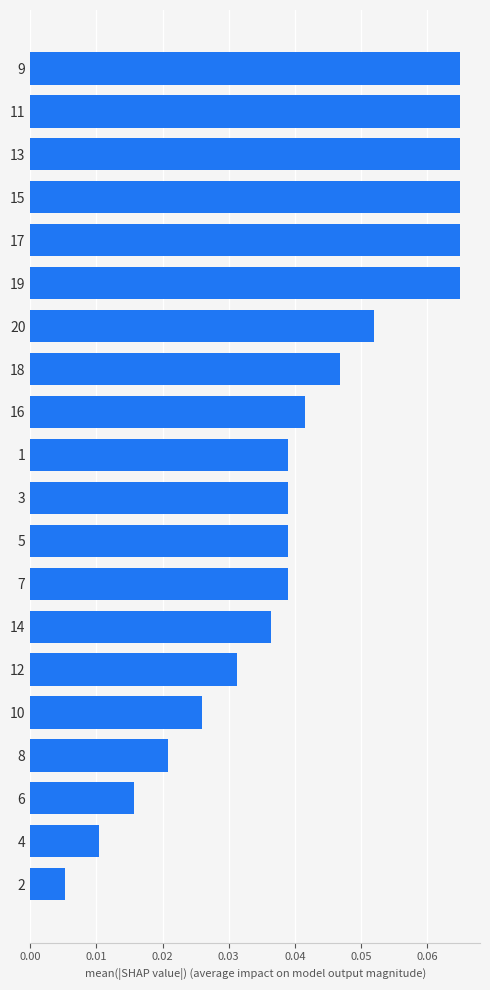

What is the sum of all values?

0.8